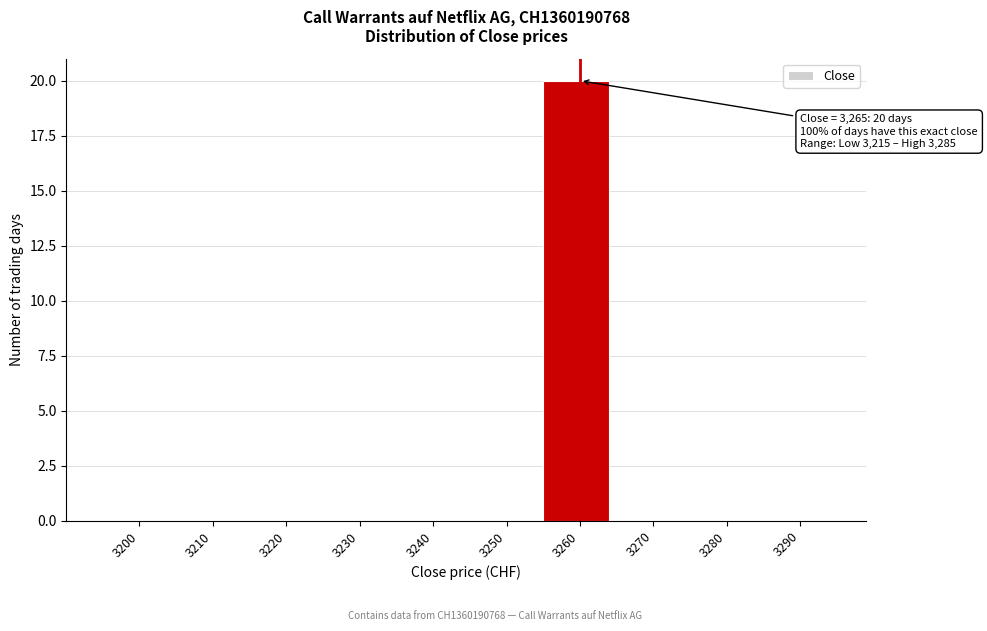

Reading left to right, transcribe all the data shown in this chart.

3200=0	3210=0	3220=0	3230=0	3240=0	3250=0	3260=20	3270=0	3280=0	3290=0